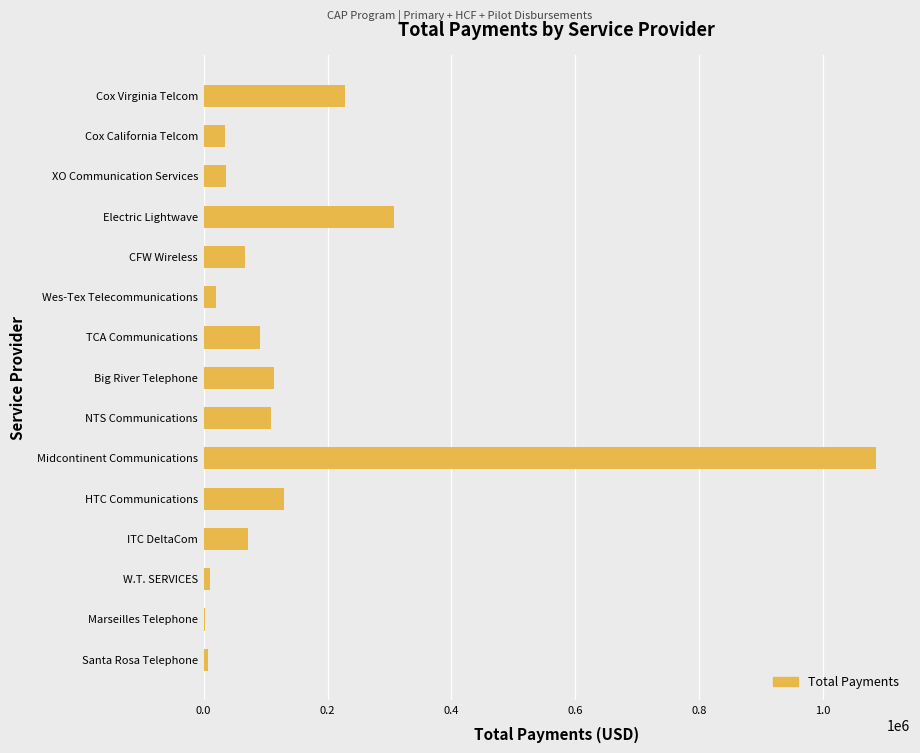

What is the average value?

154253.1